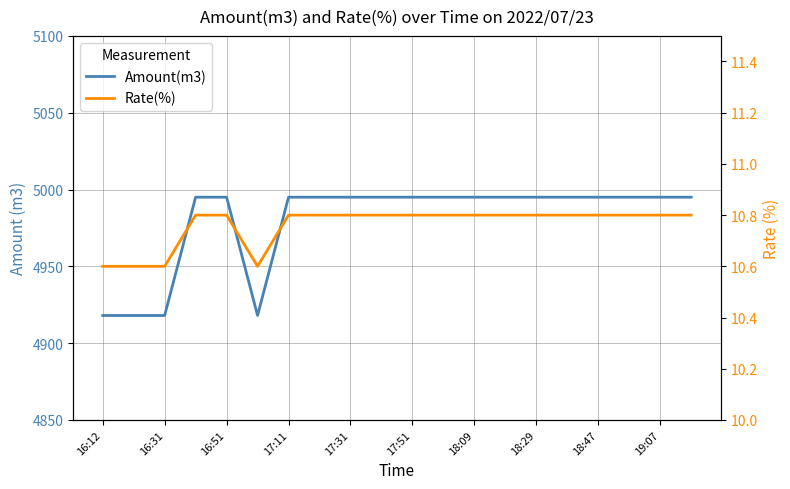

What is the highest value of the Rate(%) series?

10.8